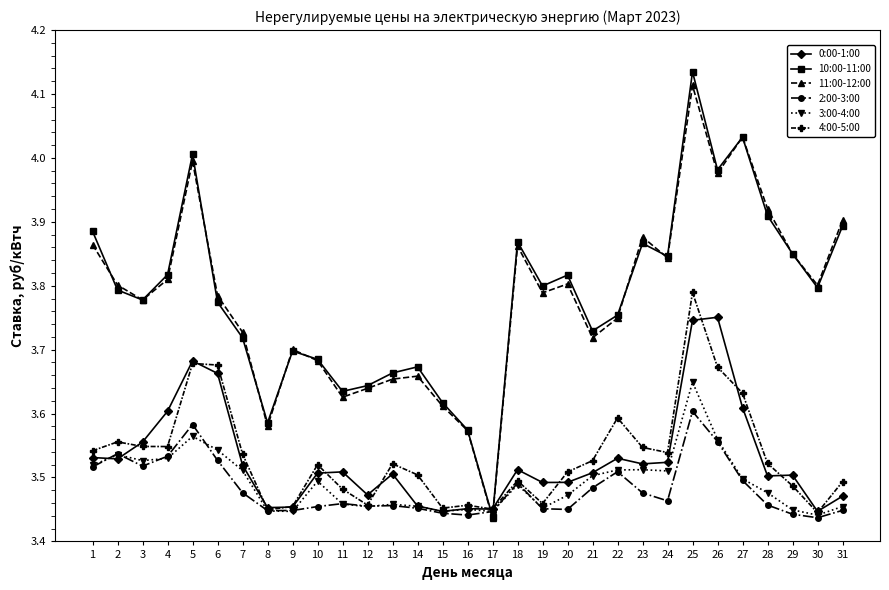

What is the total value across all series at 3?

21.7